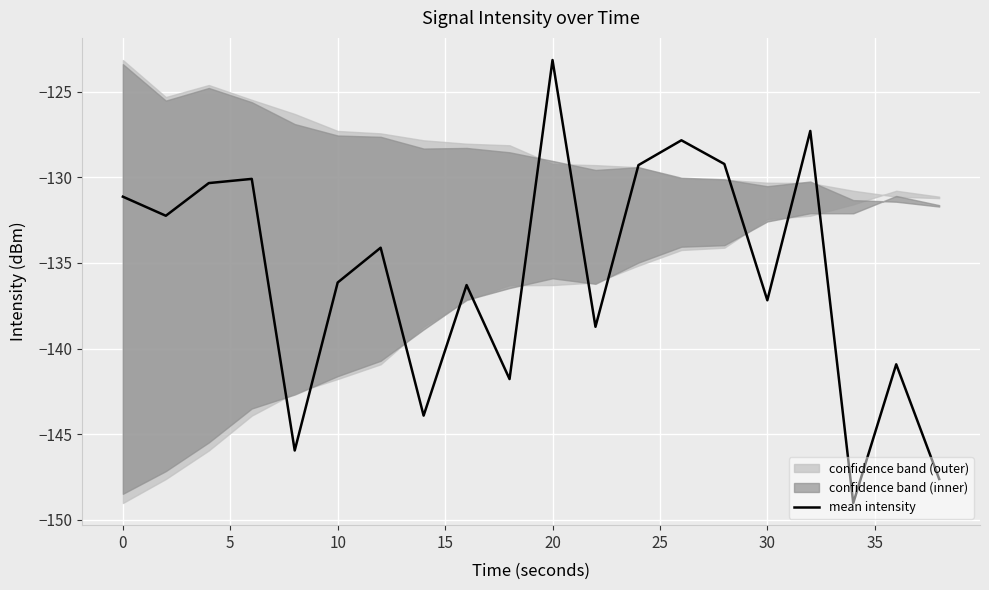

True or false: mean intensity has a value of -136.1 at 10.

True